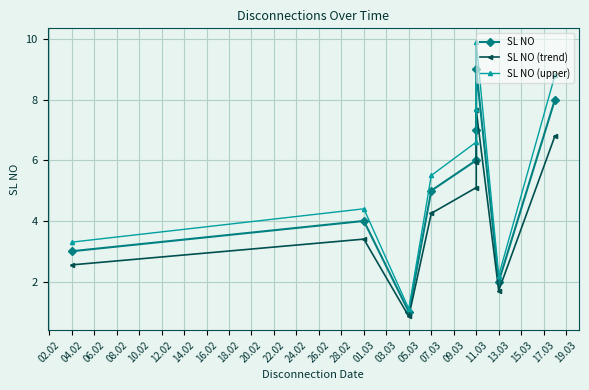

True or false: SL NO (upper) has a value of 10.3 at 11.03.

False